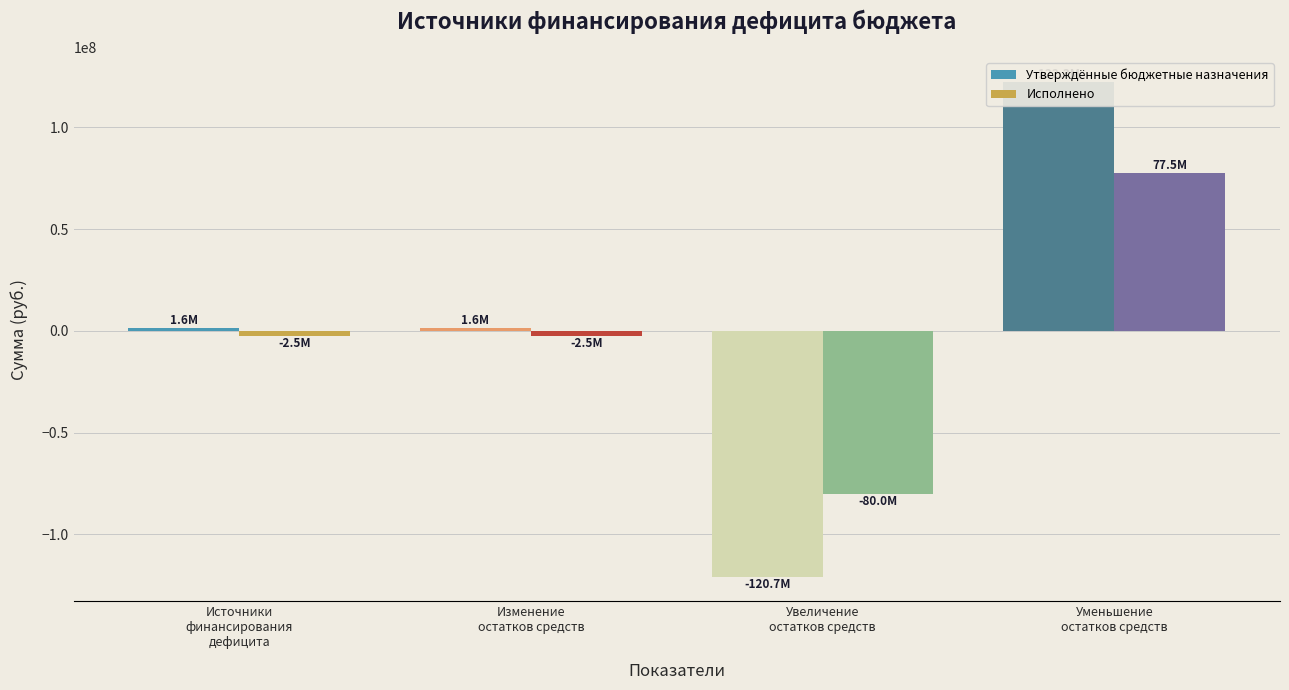

Reading left to right, transcribe all the data shown in this chart.

Утверждённые бюджетные назначения: Источники
финансирования
дефицита=1602645.0	Изменение
остатков средств=1602645.0	Увеличение
остатков средств=-120729565.5	Уменьшение
остатков средств=122332210.5
Исполнено: Источники
финансирования
дефицита=-2546476.8	Изменение
остатков средств=-2546476.8	Увеличение
остатков средств=-80026230.5	Уменьшение
остатков средств=77479753.7